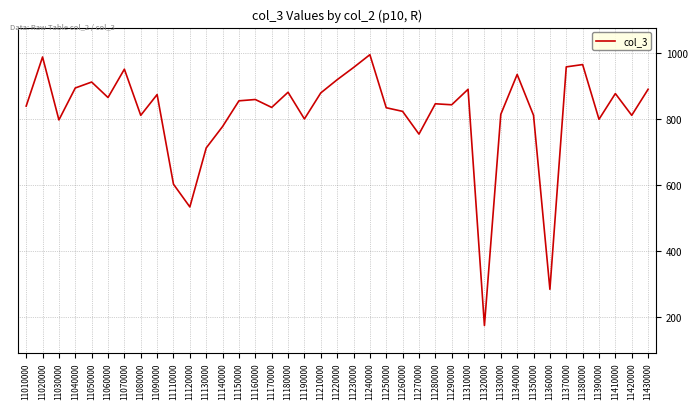

Where is the first local maximum?

11020000